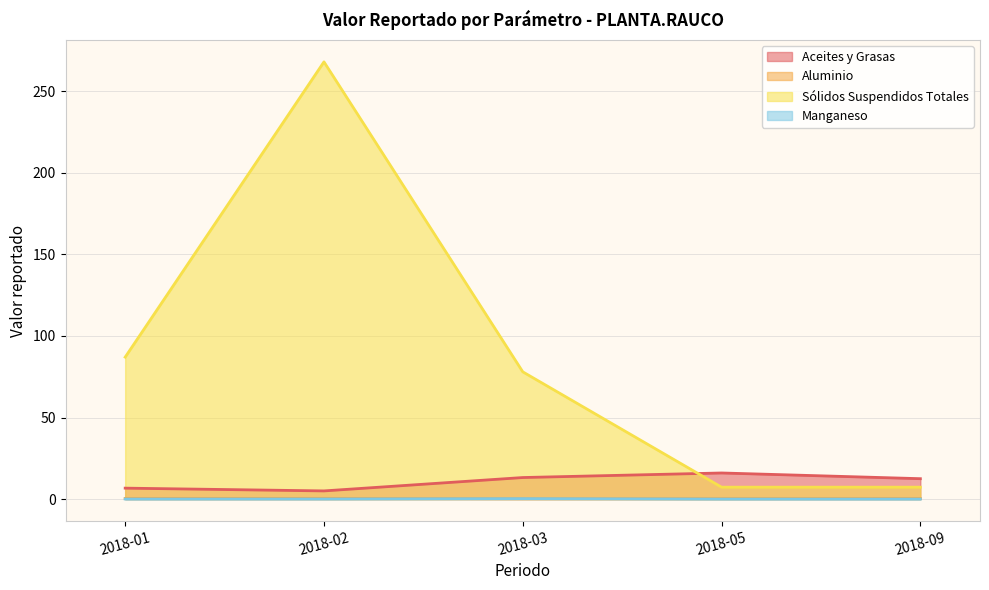

What is the value of the Manganeso point at the 3rd from the left?

0.3